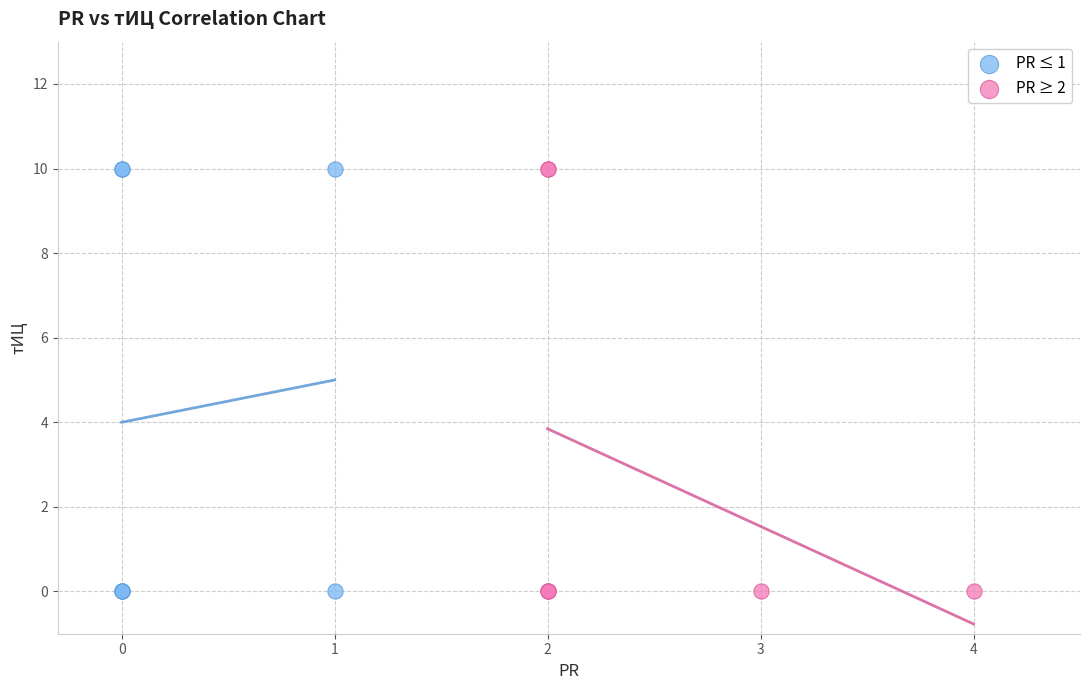

What are all the series names shown in the legend?

PR ≤ 1, PR ≥ 2